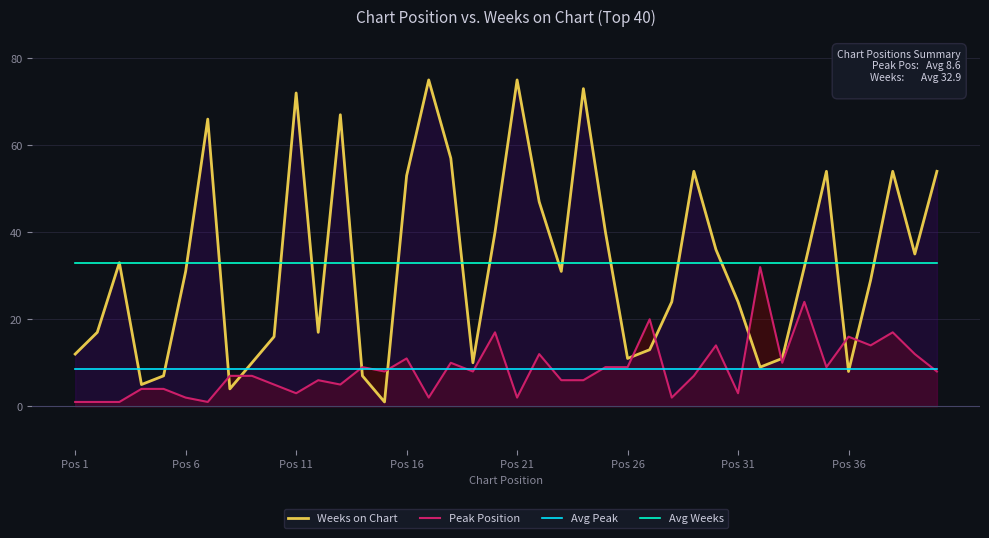

Is it true that Avg Peak equals 15.0 at Pos 16?

False